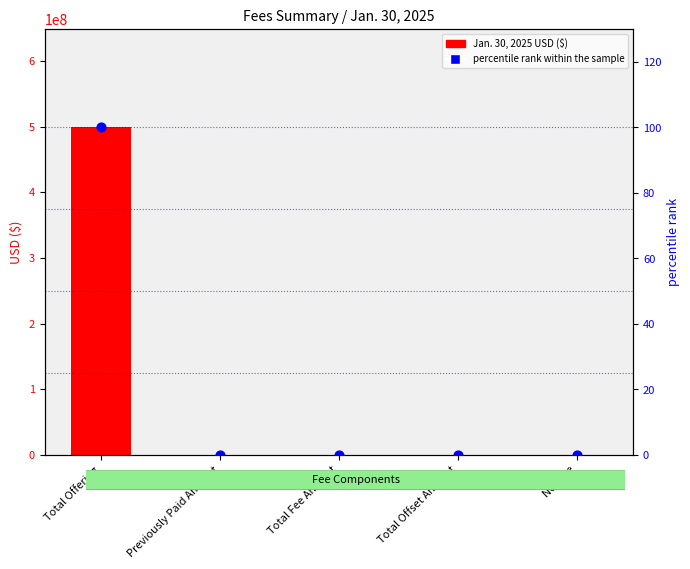

Which series contains the lowest Y value?

Jan. 30, 2025 USD ($)